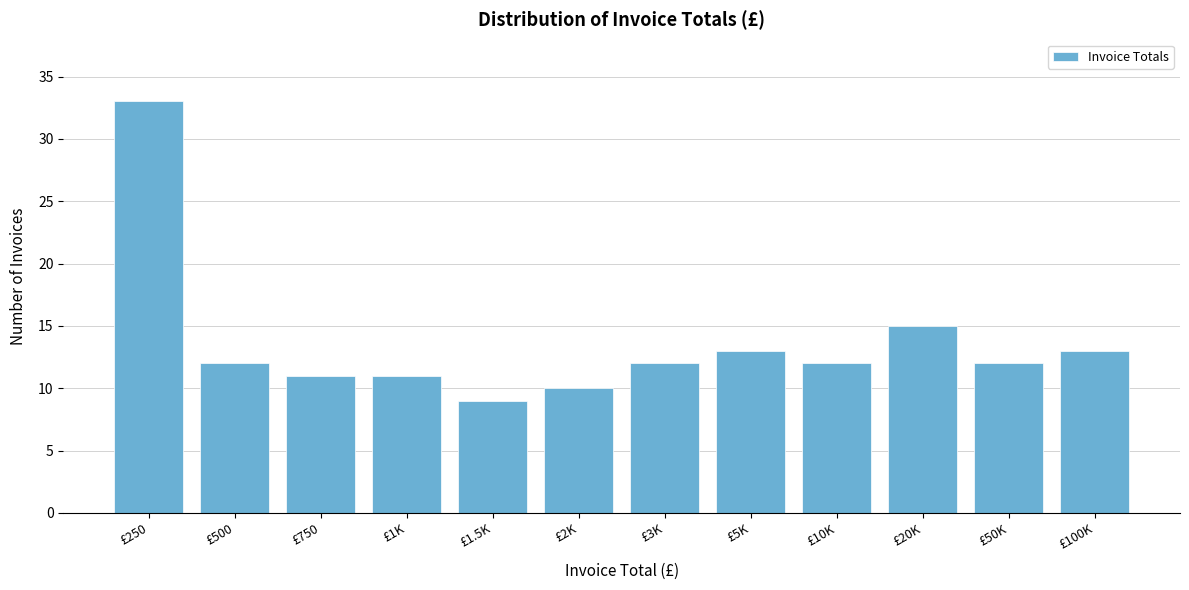

Reading left to right, transcribe all the data shown in this chart.

£250=33	£500=12	£750=11	£1K=11	£1.5K=9	£2K=10	£3K=12	£5K=13	£10K=12	£20K=15	£50K=12	£100K=13